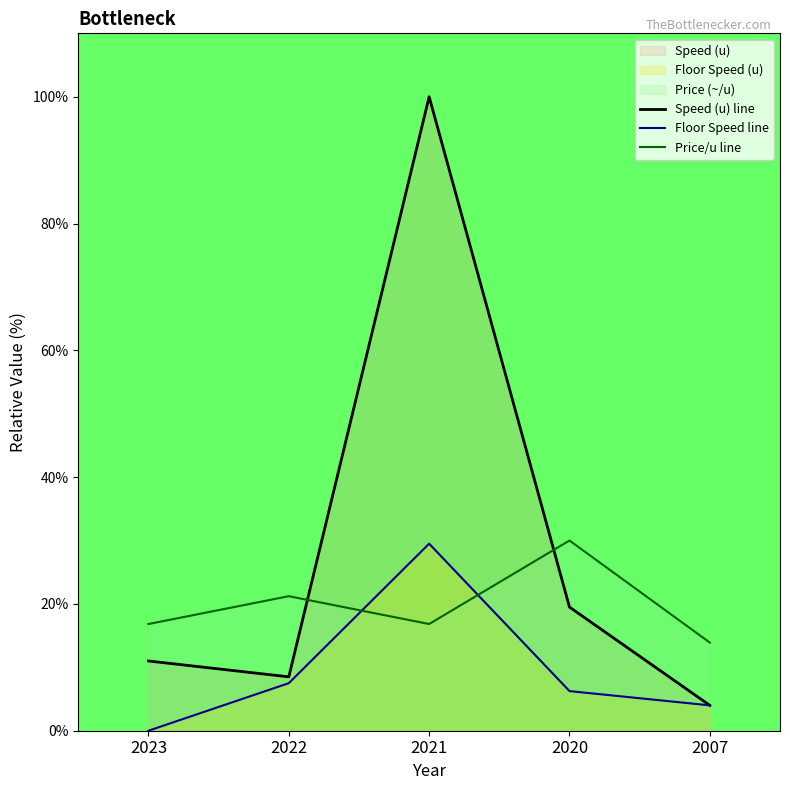

After their last crossing, which series has the higher values: Floor Speed line or Price/u line?

Price/u line